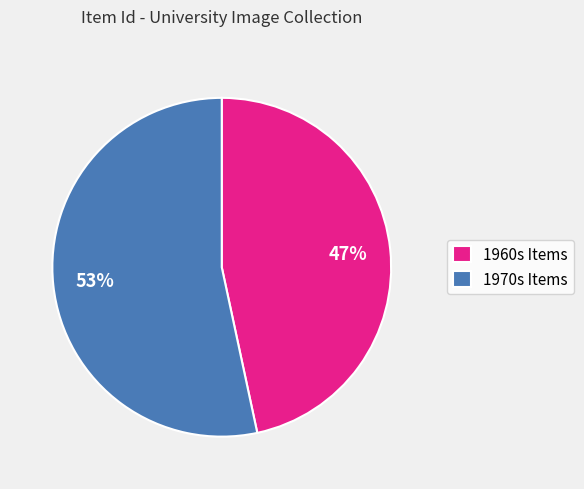

To the nearest percent, what portion does 1960s Items represent?

47%